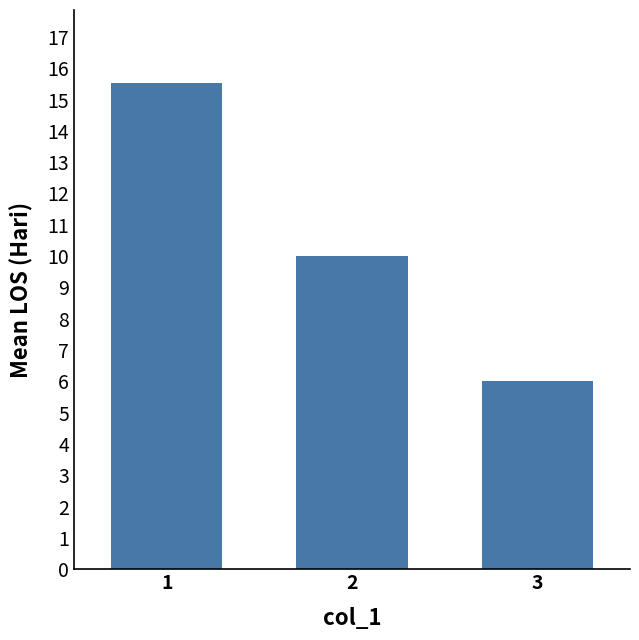

What is the smallest value displayed?

6.0